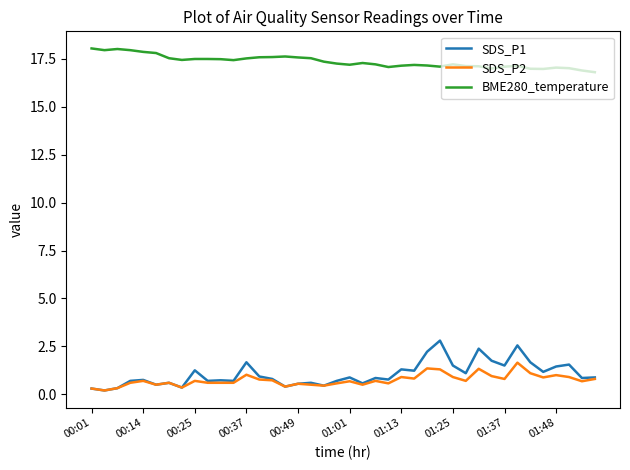

Does the chart display data point markers on the line(s)?

No